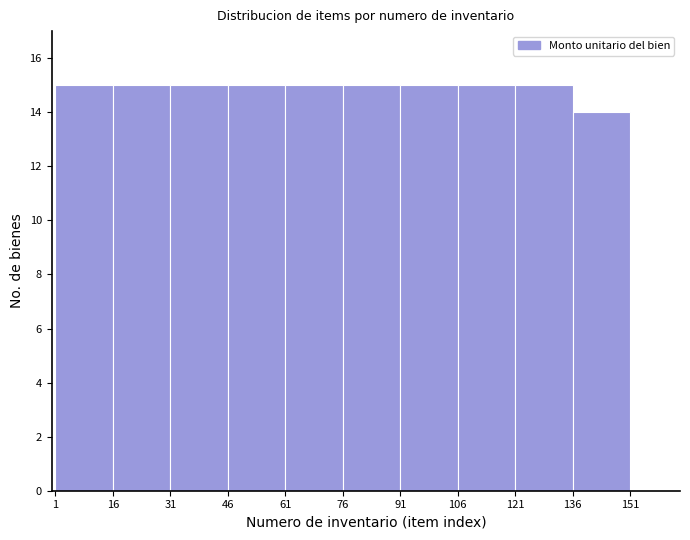

What is the height of the bar covering 106 to 121 on the x-axis? The values are not printed on the chart, so give them approximately, as read against the axis.

15